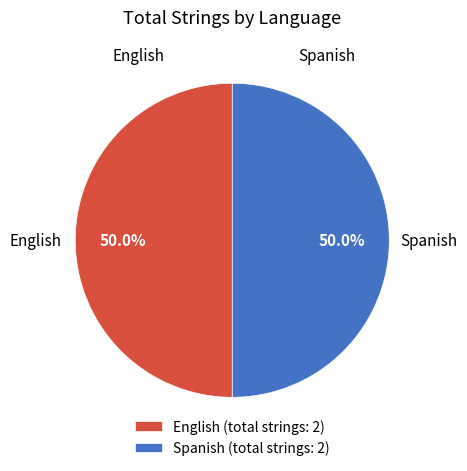

To the nearest percent, what is the average slice percentage?

50%